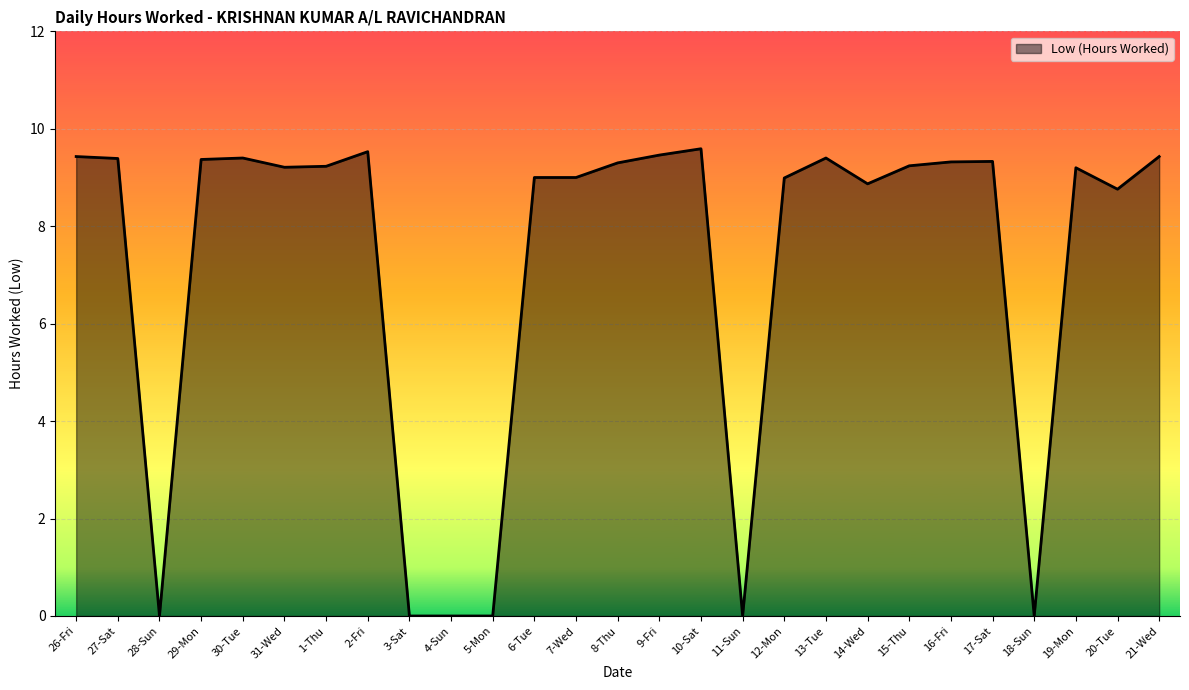

What is the change in value from 27-Sat to 28-Sun?

-9.4